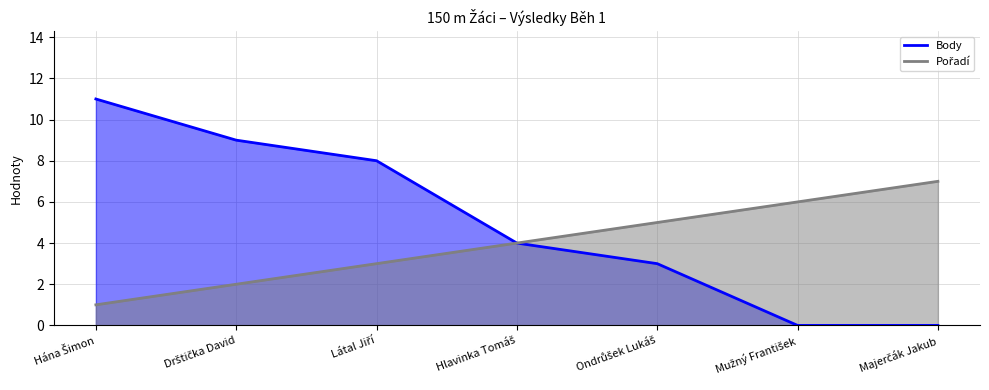

Reading right to left, extract all data points from this chart.

Body: Majerčák Jakub=0	Mužný František=0	Ondrůšek Lukáš=3	Hlavinka Tomáš=4	Látal Jiří=8	Drštička David=9	Hána Šimon=11
Pořadí: Majerčák Jakub=7	Mužný František=6	Ondrůšek Lukáš=5	Hlavinka Tomáš=4	Látal Jiří=3	Drštička David=2	Hána Šimon=1